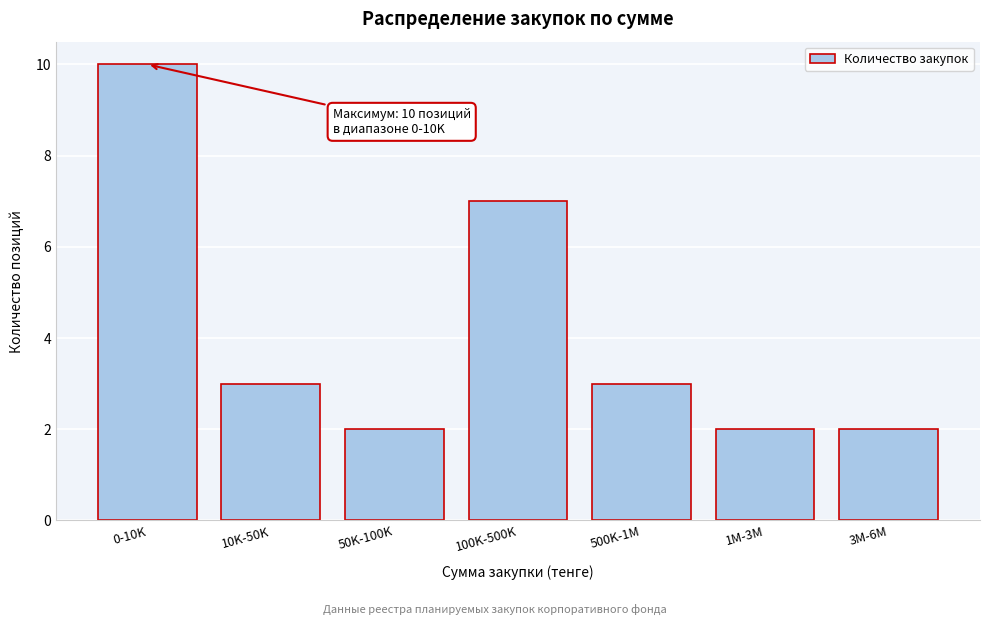

Reading right to left, list all the values displayed in this chart.

2	2	3	7	2	3	10